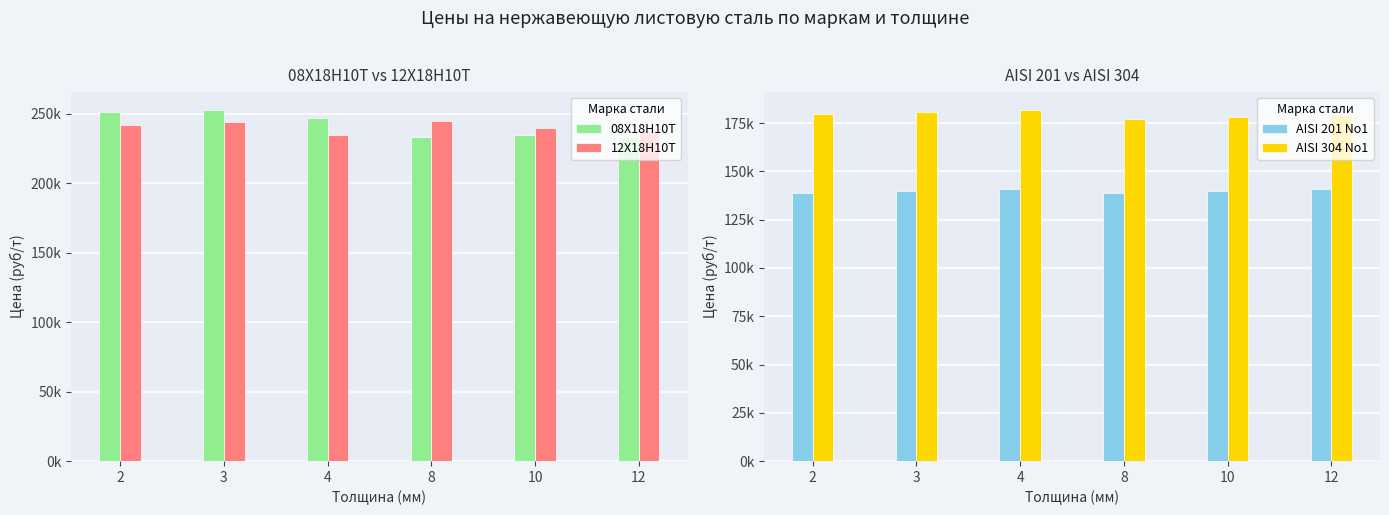

Is it true that AISI 201 No1 equals 139000 at 2?

True